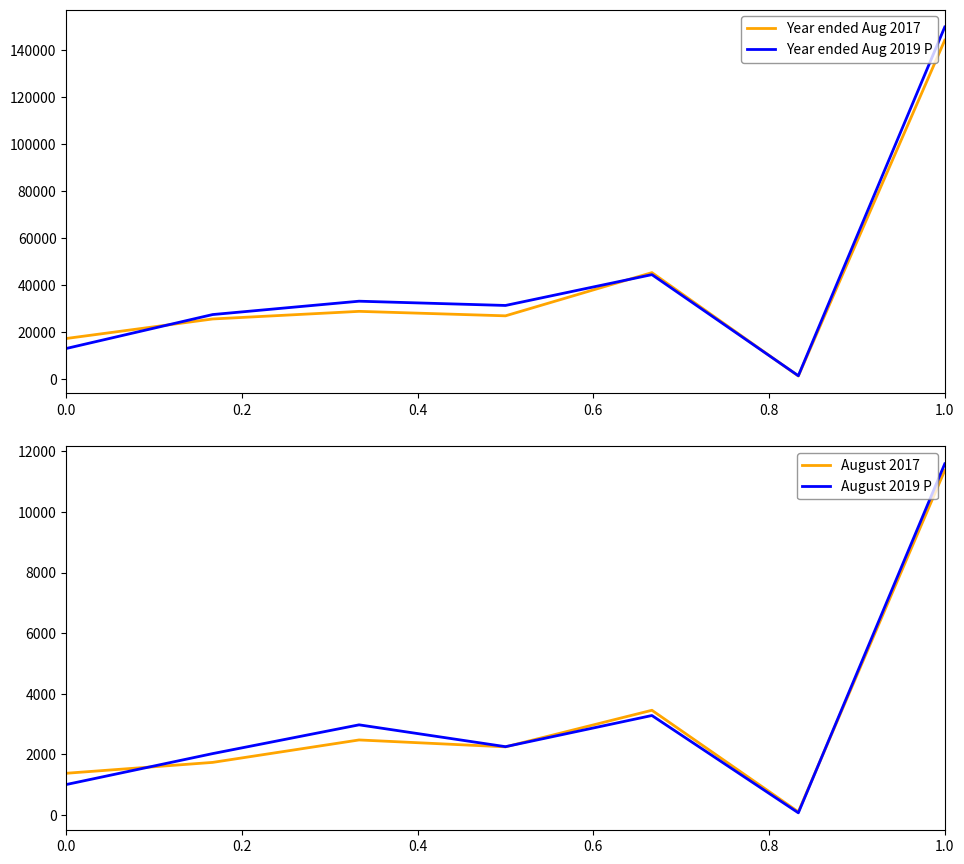

The value of Year ended Aug 2019 P at 1.0 is 218300. True or false?

False